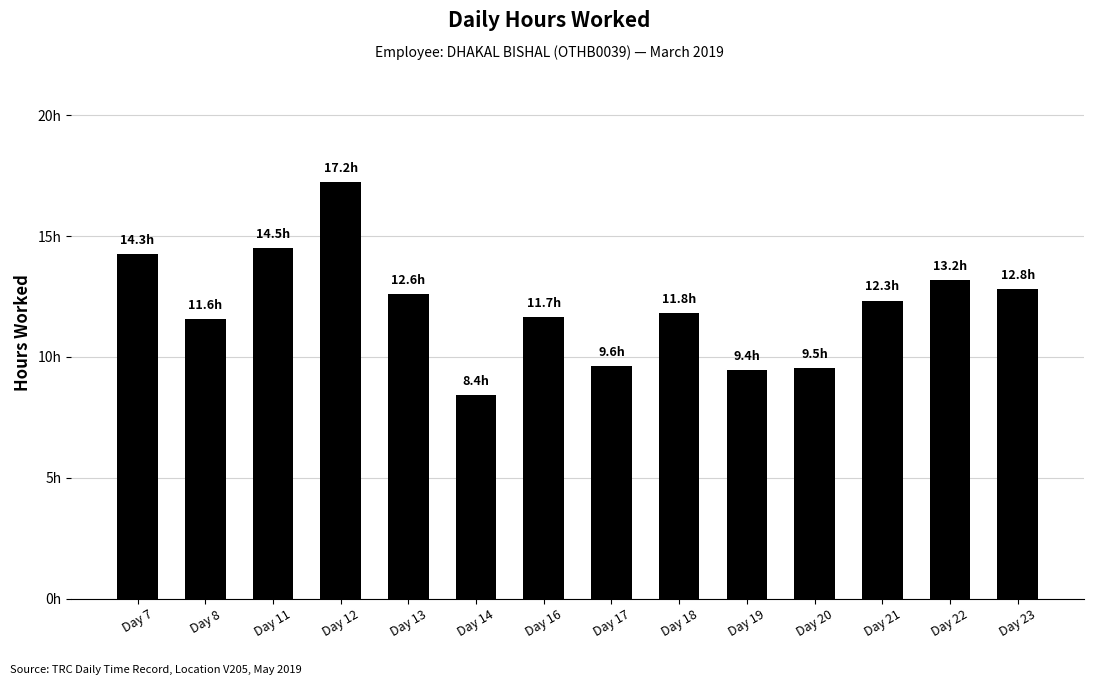

True or false: the data shows 11.8 at Day 18.

True